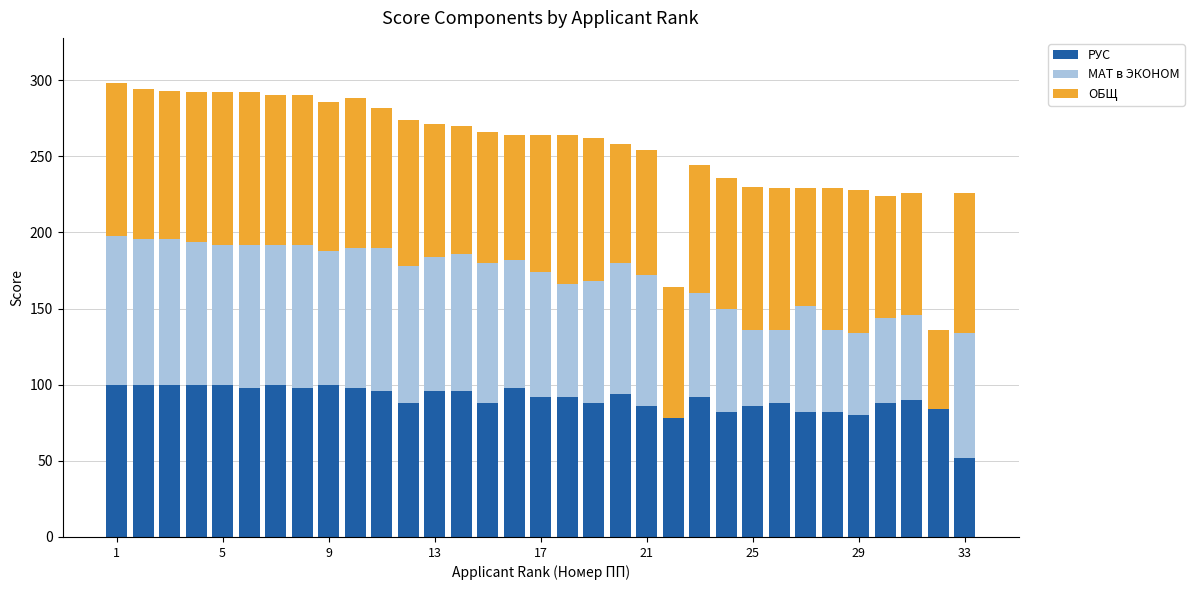

What is the highest value of the РУС series?

100